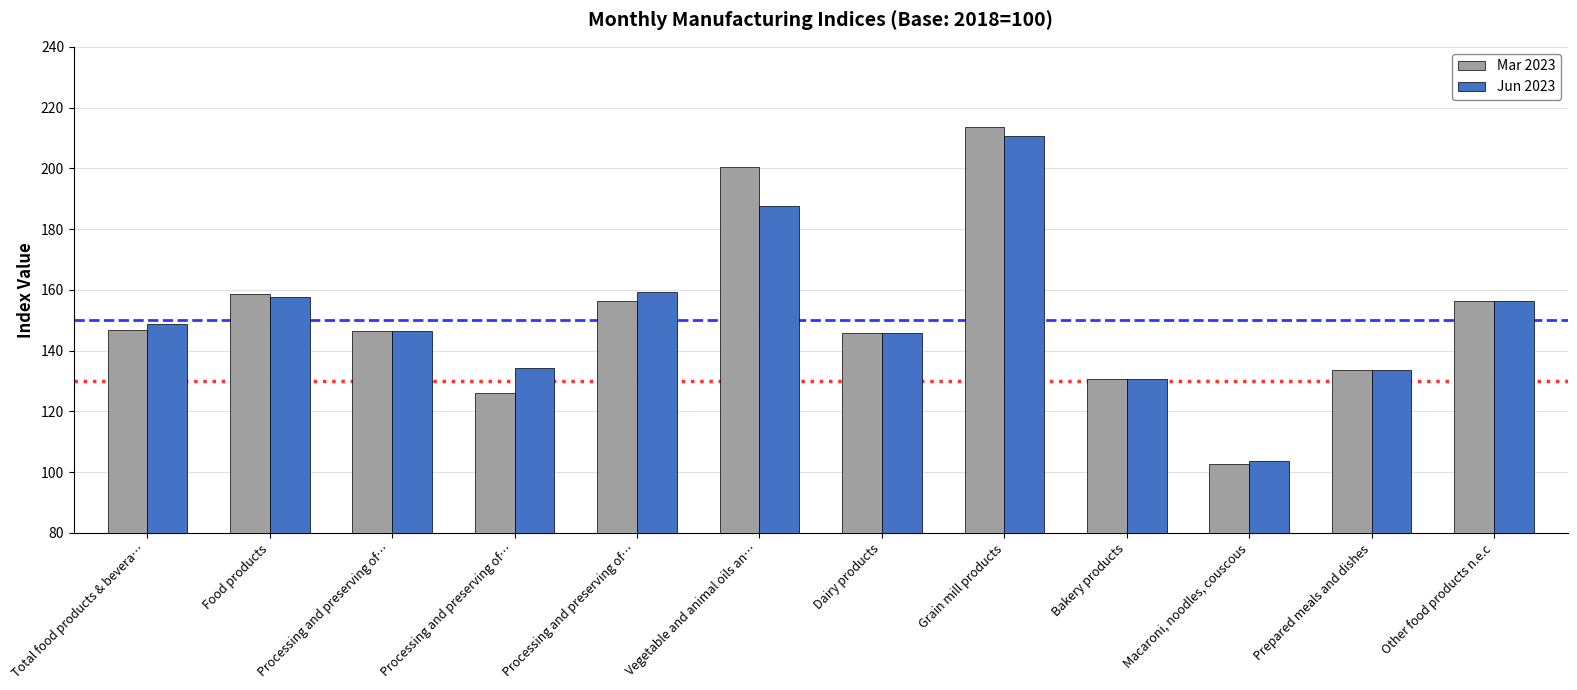

What is the total value across all series at Grain mill products?

424.1